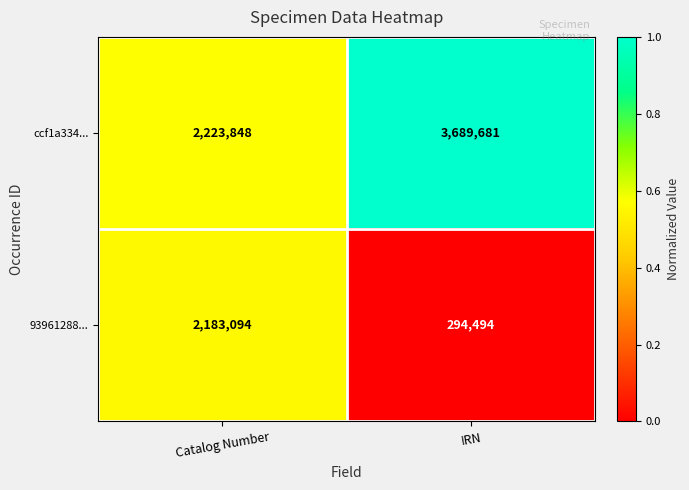

Count the number of categories in the chart.

2